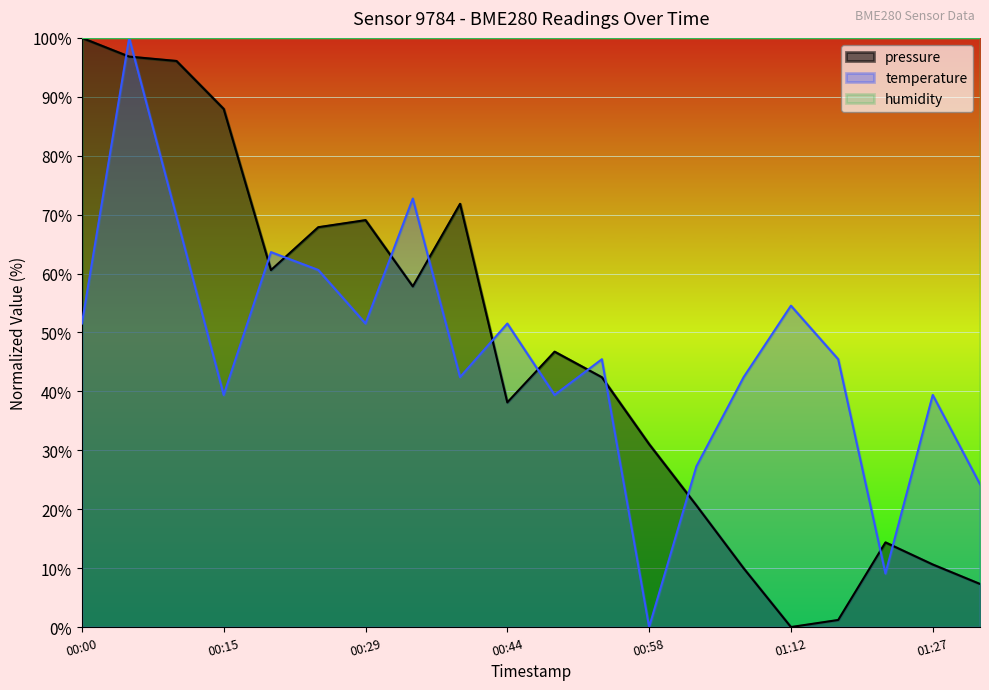

Which series has the largest total across all categories?

humidity